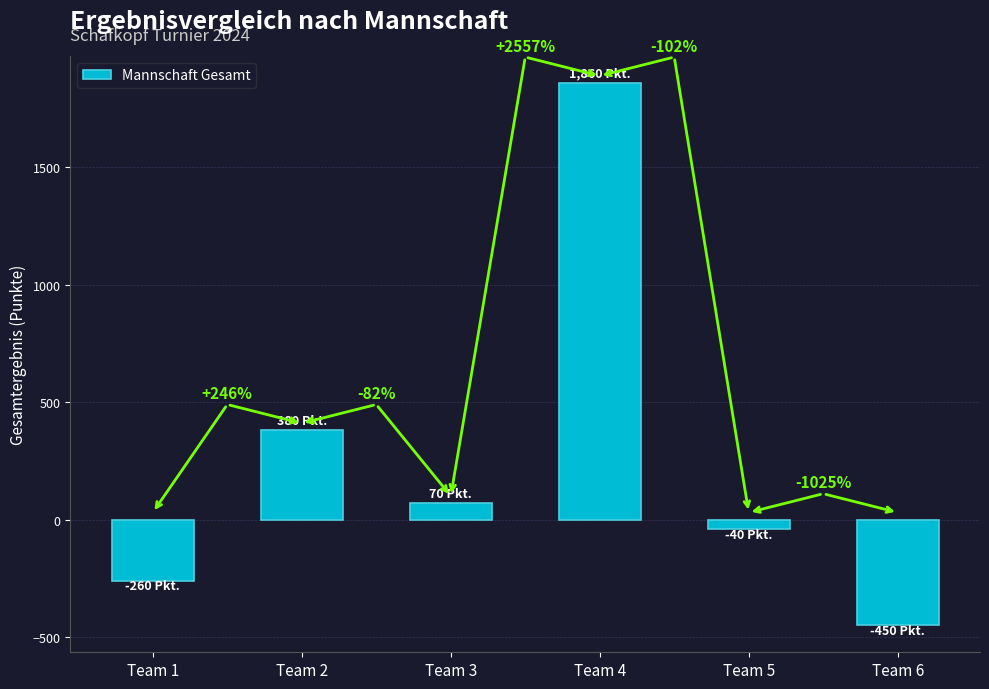

What is the value of the 4th bar from the left?

1860